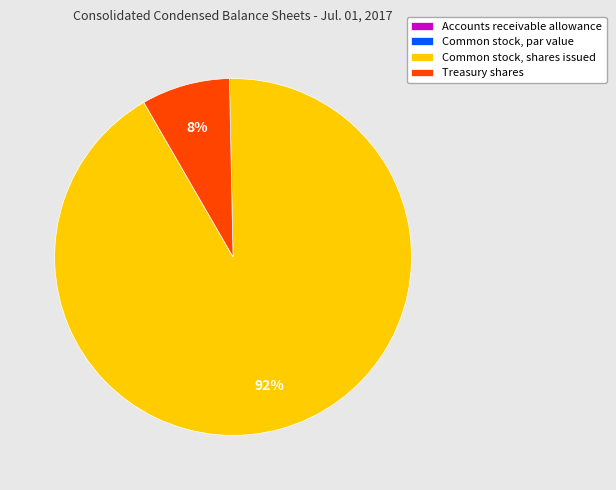

Which category accounts for the majority?

Common stock, shares issued